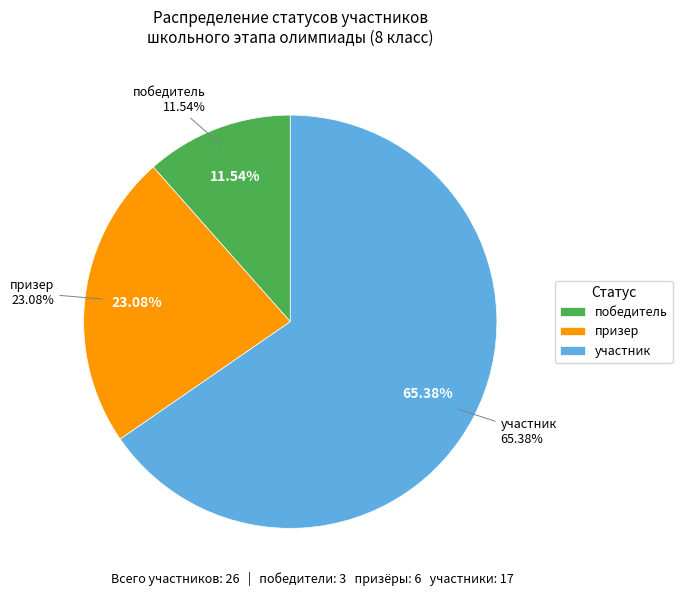

What is the largest slice in the pie chart?

участник